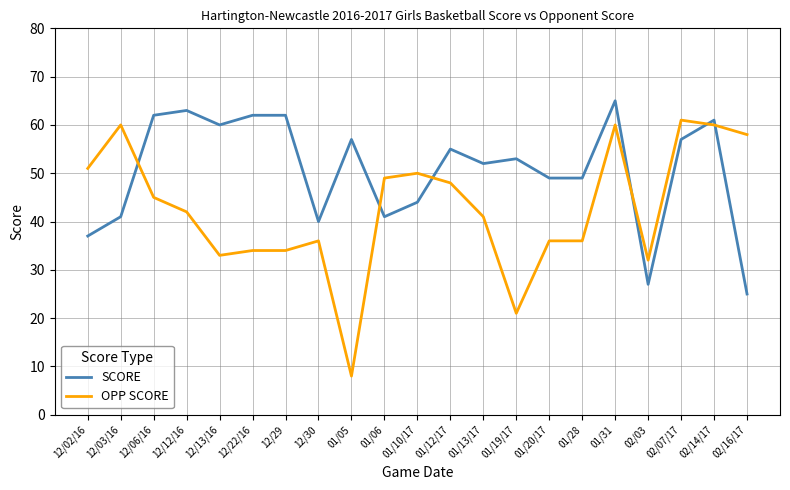

At which label does OPP SCORE reach its minimum?

01/05